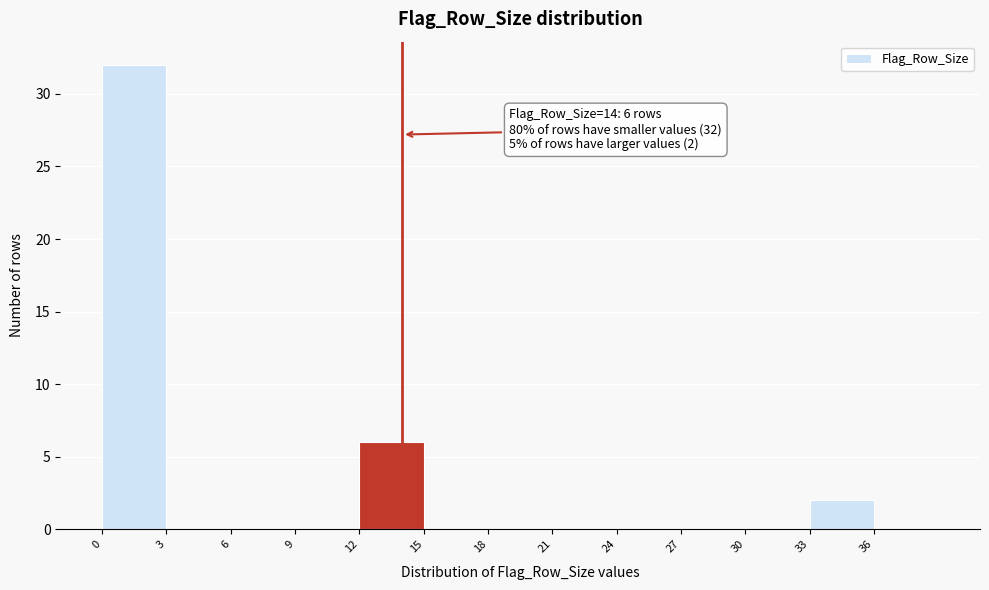

Which range on the x-axis has the tallest bar?

0 to 3